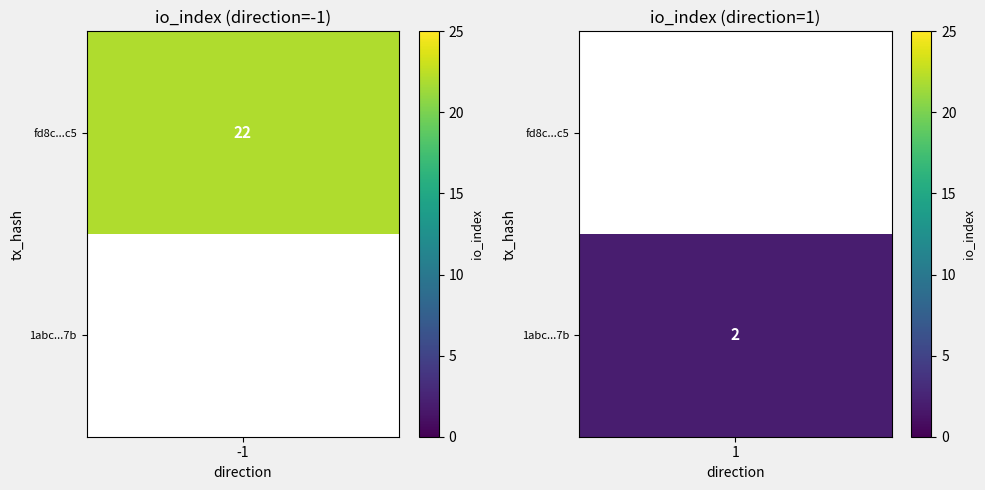

Reading left to right, what are all the values shown in this chart?

fd8c745573b69369b0991a2154c967504b508c5: -1	22
1abc0ea6b8e3e69e5ffa14e0ced812b73e1147b: 1	2